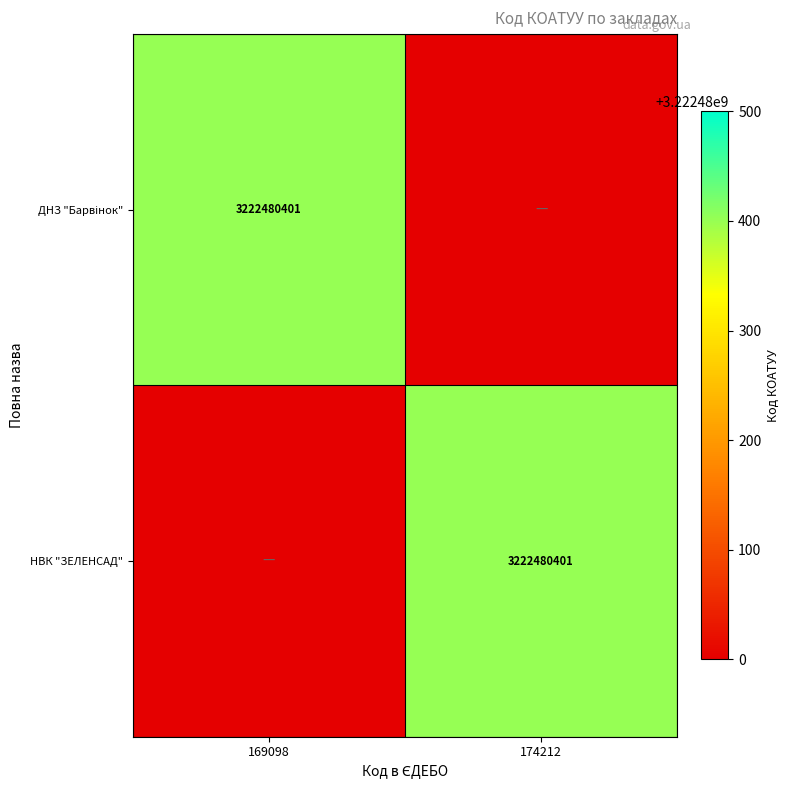

The НВК "ЗЕЛЕНСАД" series shows 1595669756 at 174212. True or false?

False